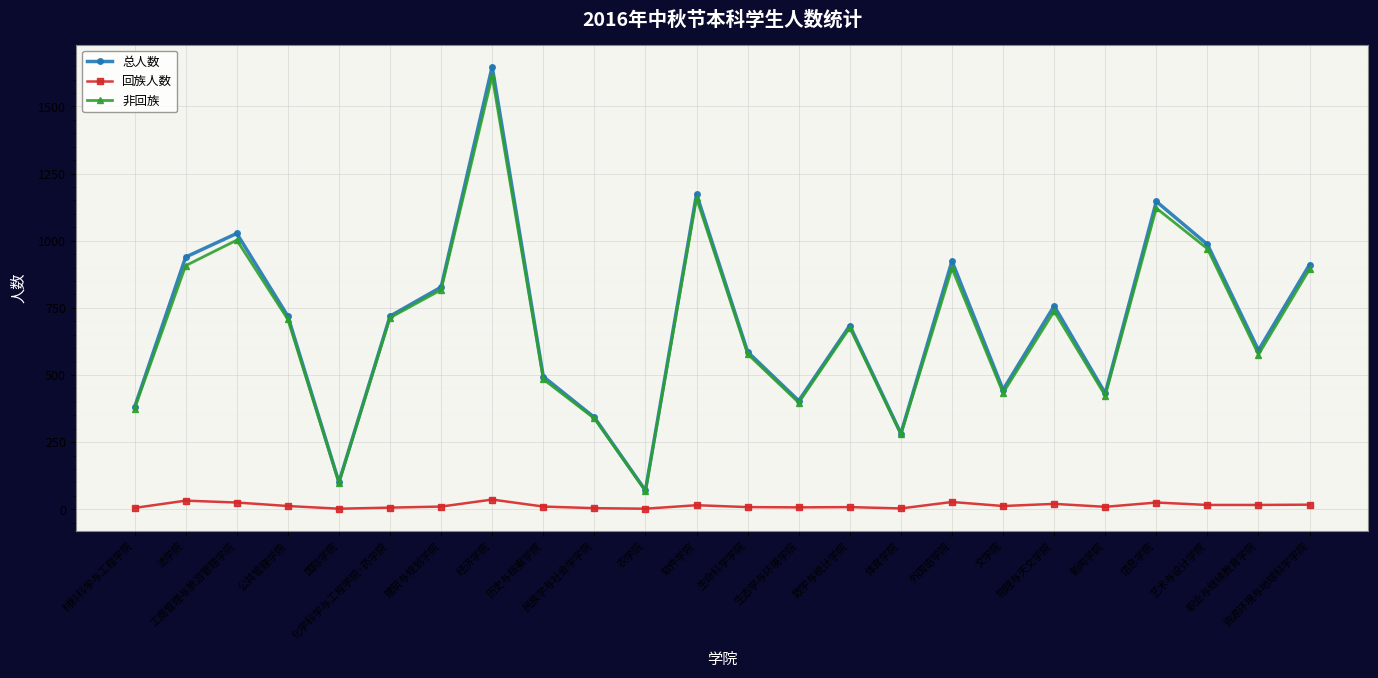

True or false: 非回族 and 回族人数 cross at least once.

False